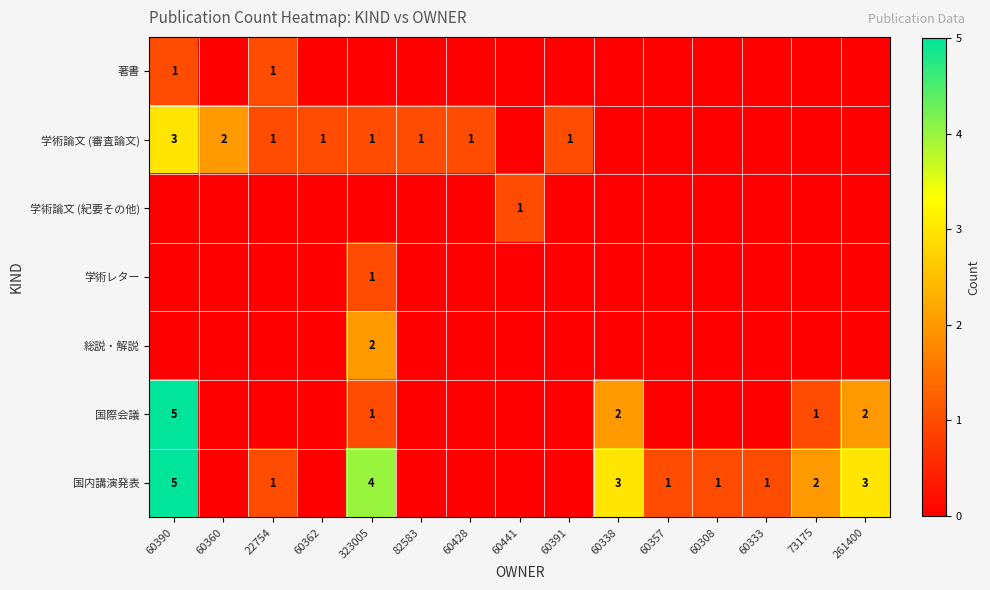

What is the greatest value displayed?

5